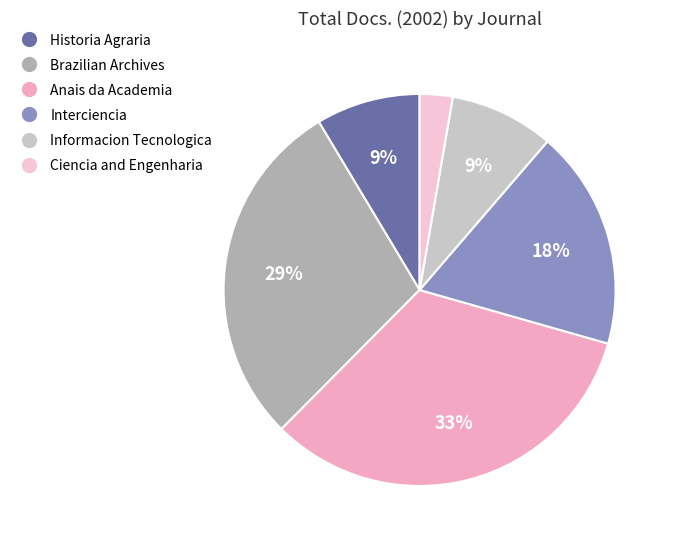

To the nearest percent, what is the average slice percentage?

17%